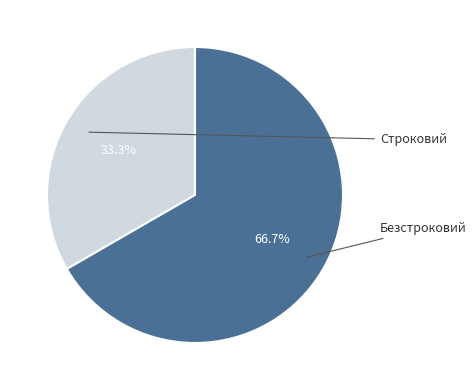

Is there any slice that represents more than half of the pie?

Yes